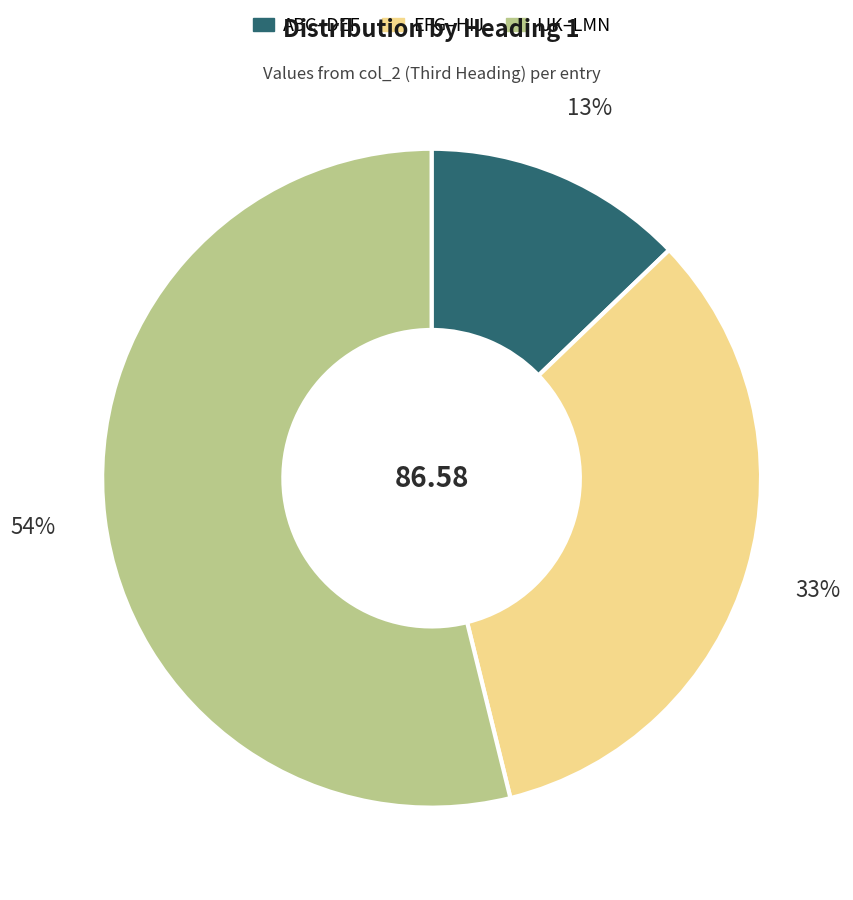

Is there a majority slice in this chart?

Yes